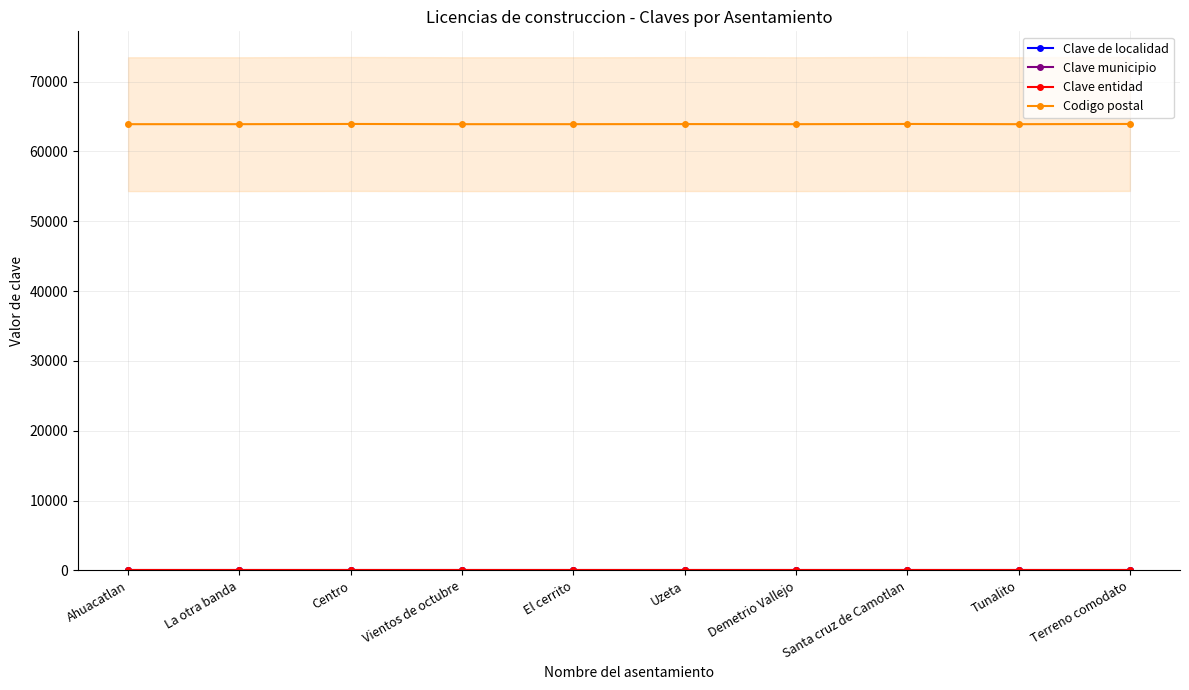

True or false: Codigo postal has more than 2 points higher than both neighbors.

True